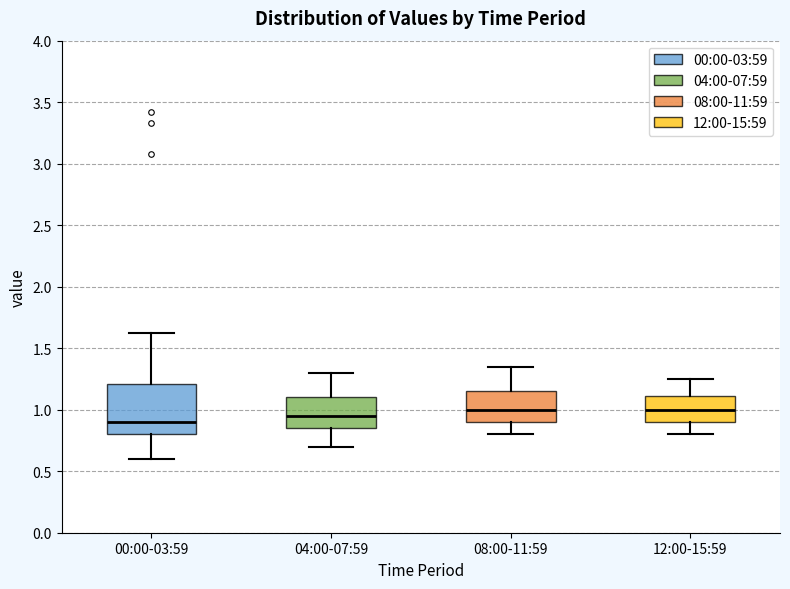

Which box is the tallest, from its lower edge to its upper edge?

00:00-03:59